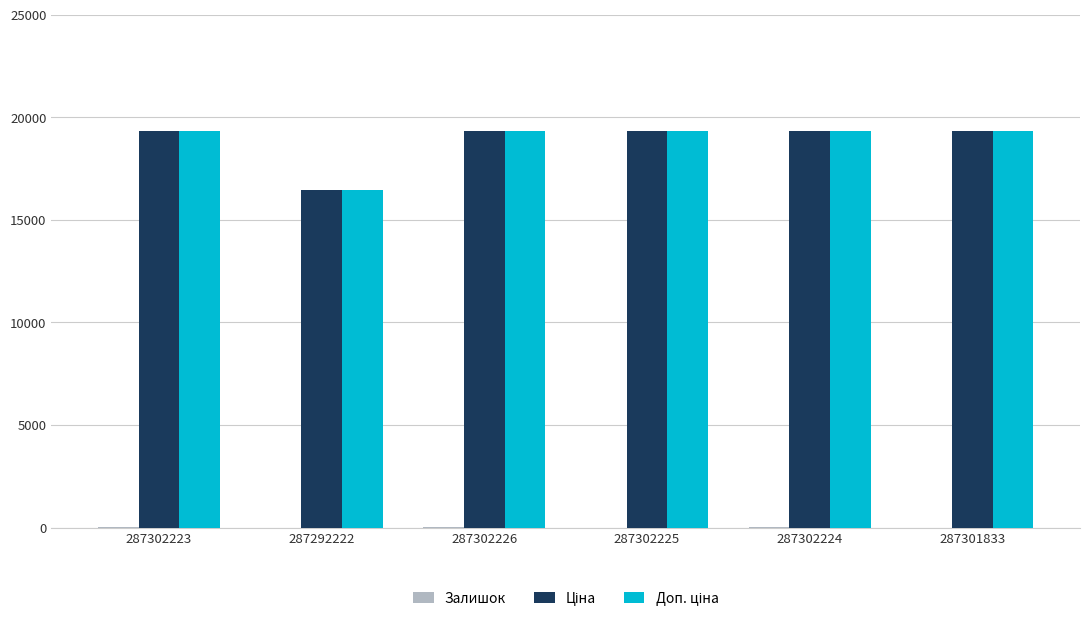

What is the greatest value displayed?

19343.1